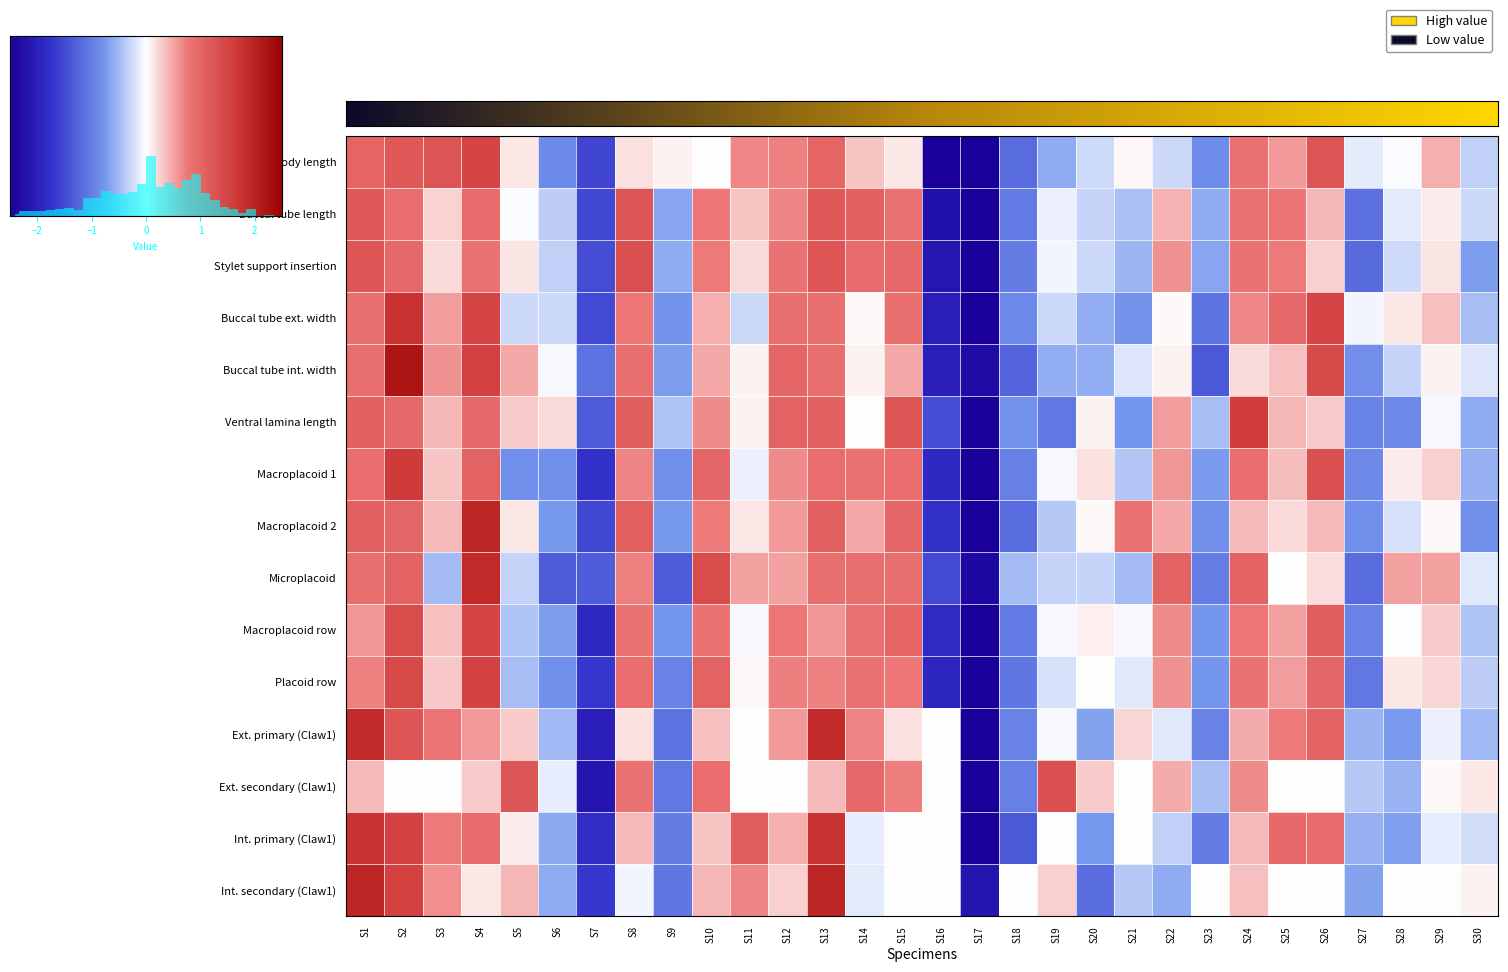

Count the number of categories in the chart.

30